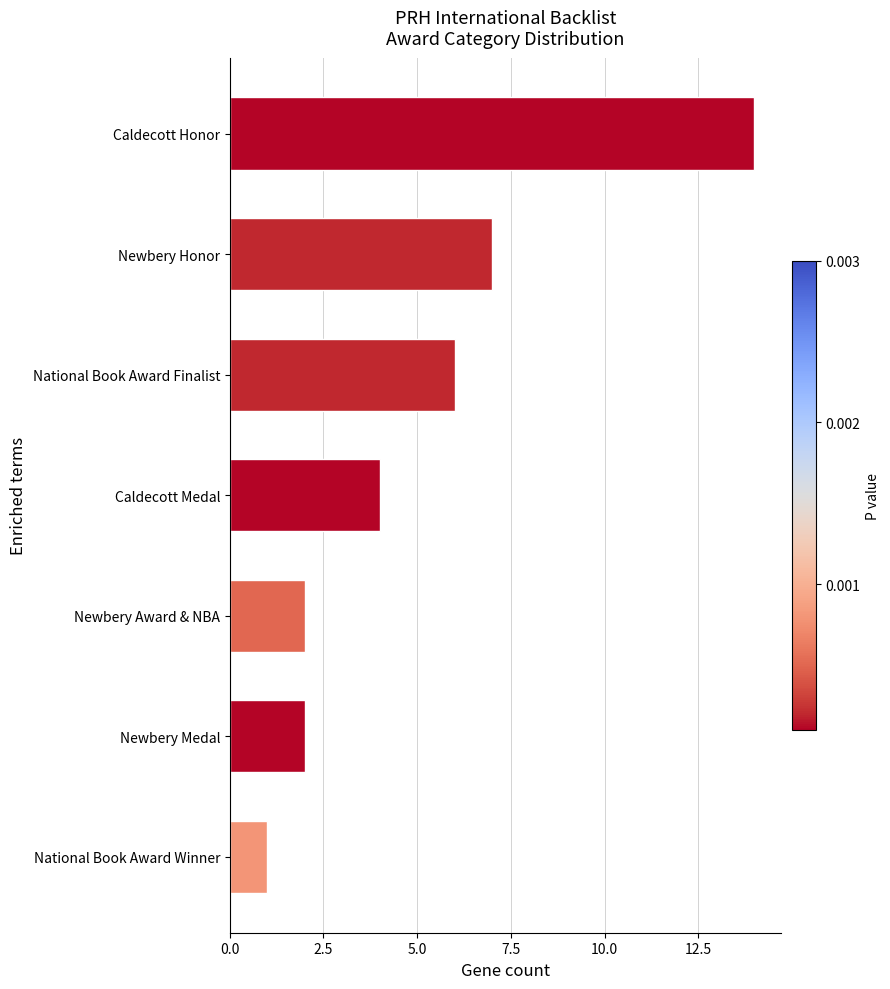

What is the sum of the values at National Book Award Winner and Caldecott Honor?

15